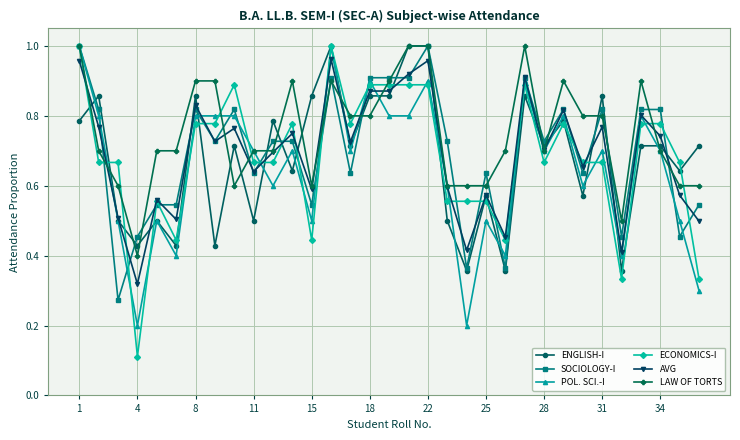

True or false: ENGLISH-I has more than 2 interior local peaks.

True